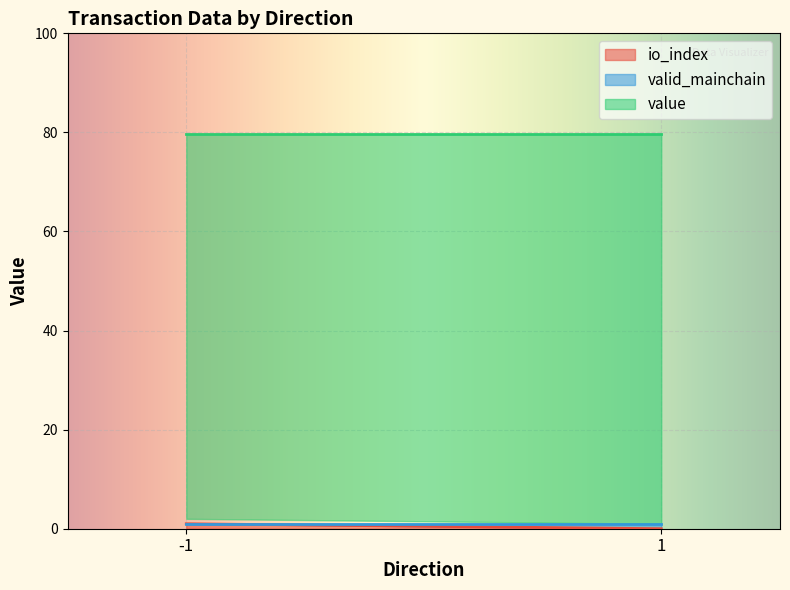

The value of valid_mainchain at 1 is 1.0. True or false?

True